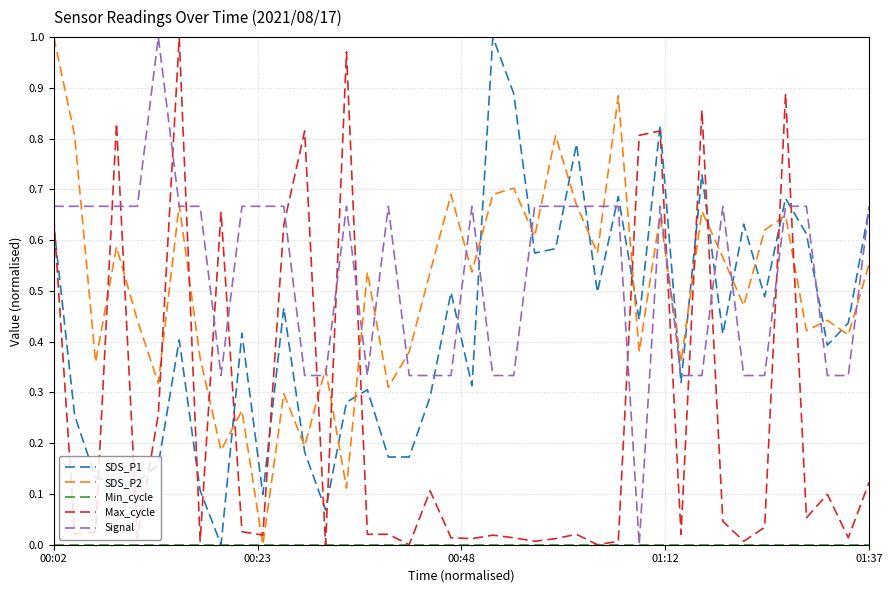

Count the Signal values in the range 0 to 1.

40